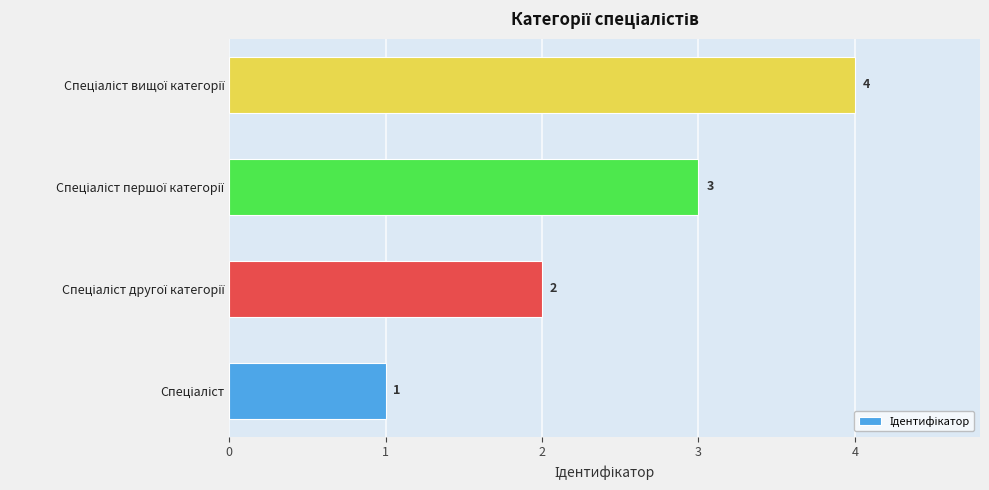

How many values are between 2 and 4?

3